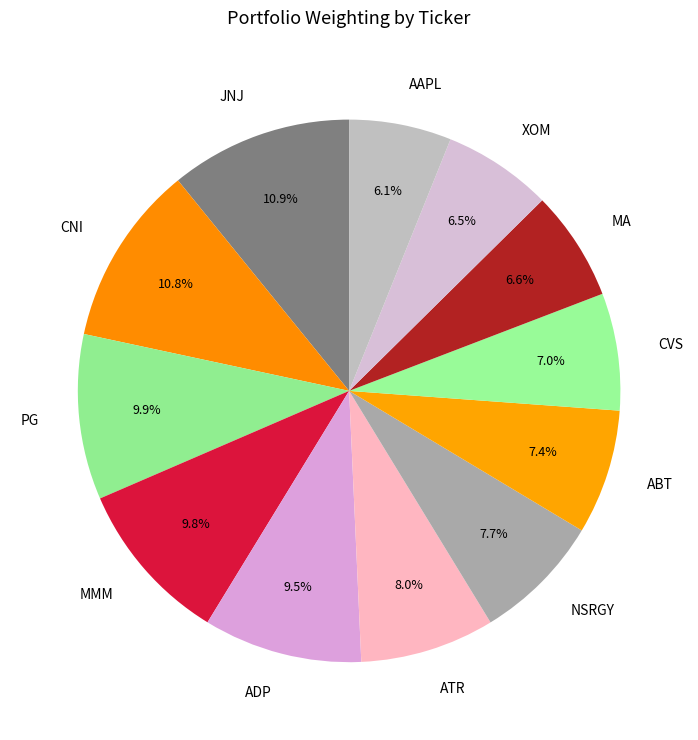

Combined, do XOM and MA account for over 50%?

No